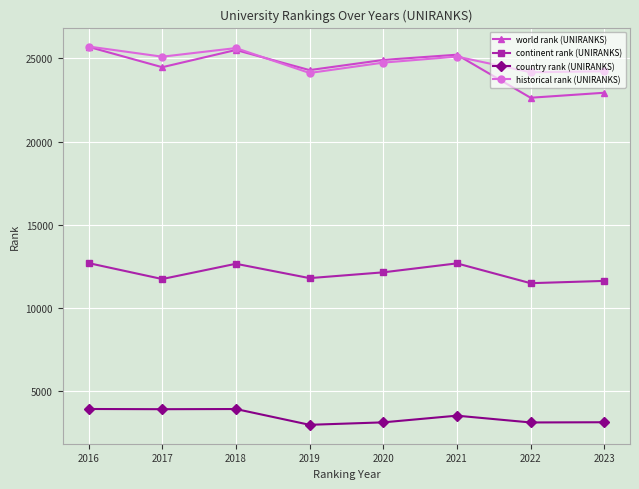

What is the lowest value of the country rank (UNIRANKS) series?

2993.0